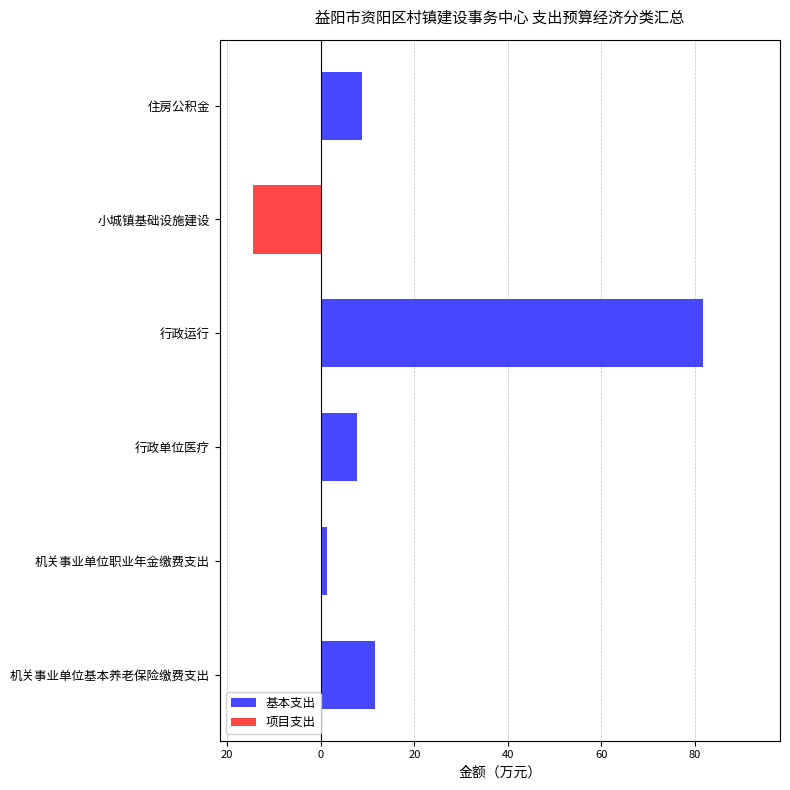

True or false: 基本支出 has a value of 129.1 at 行政运行.

False